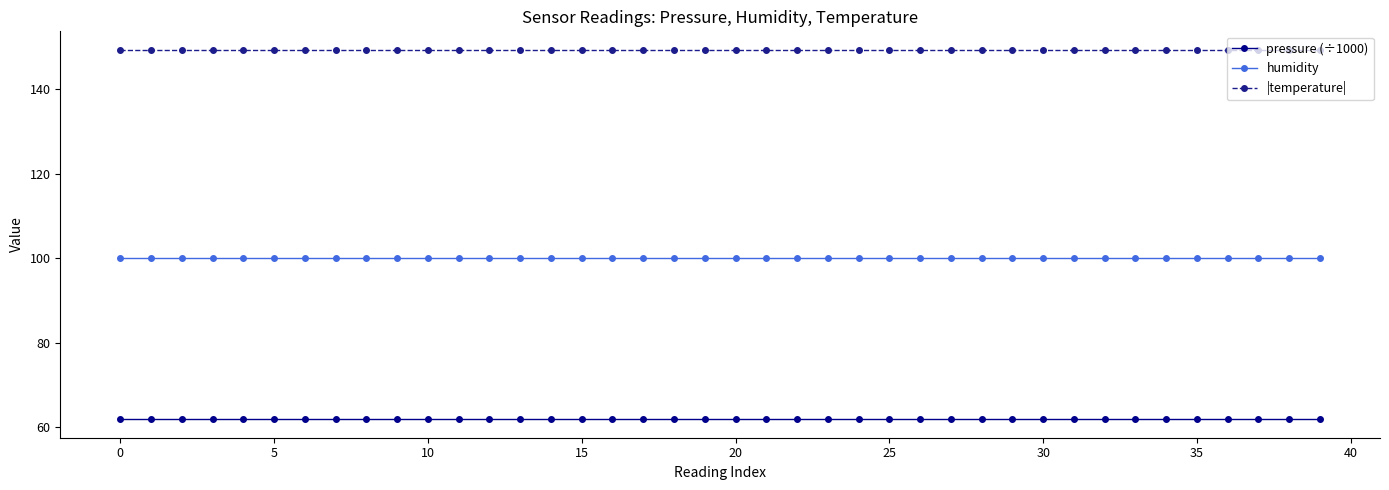

Rank the series by their maximum value, from lowest to highest.

pressure (÷1000), humidity, |temperature|